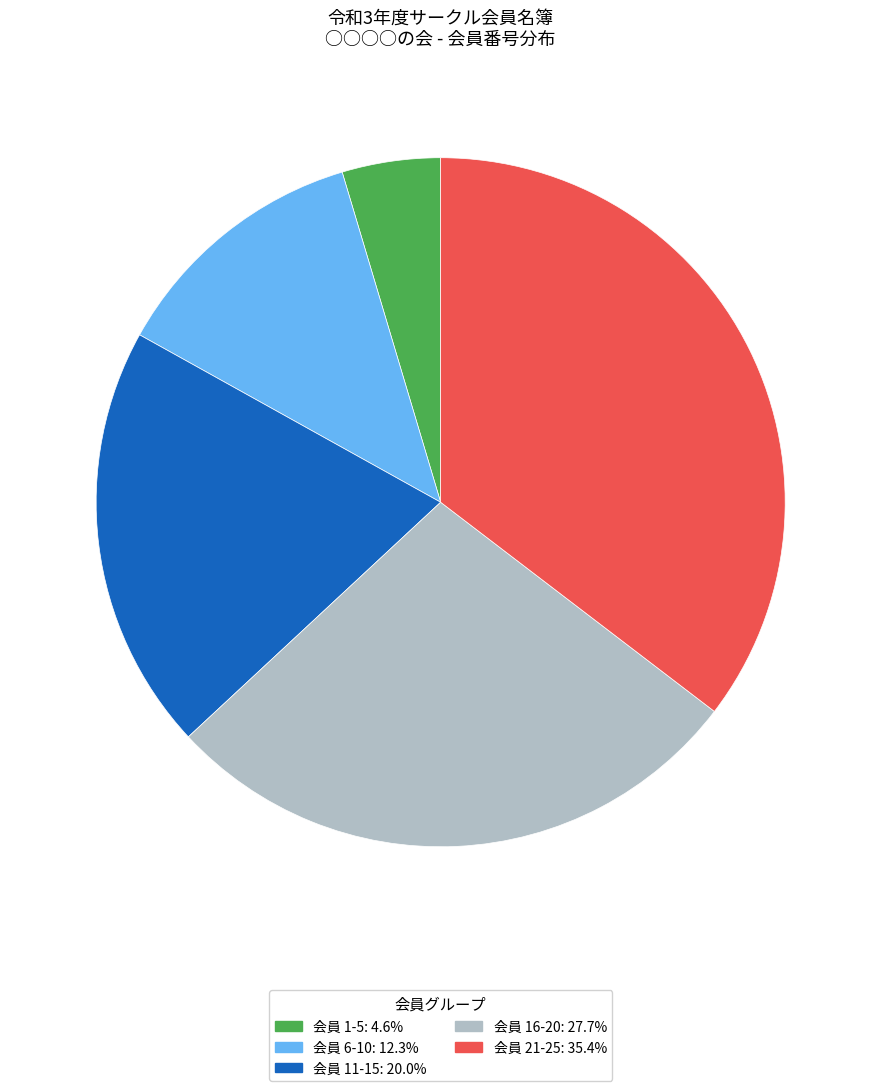

How many segments does this pie chart have?

5